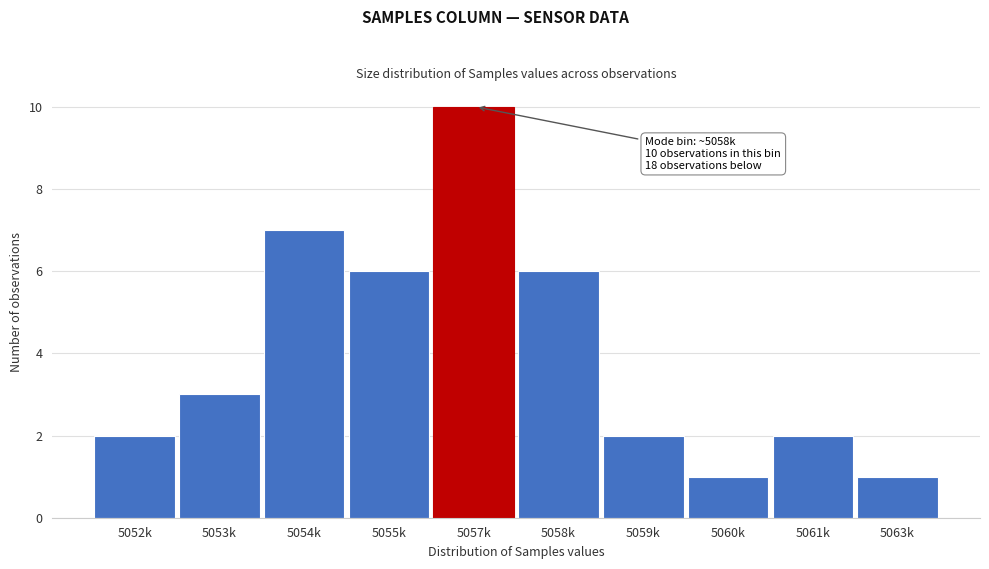

Reading left to right, extract all data points from this chart.

2	3	7	6	10	6	2	1	2	1